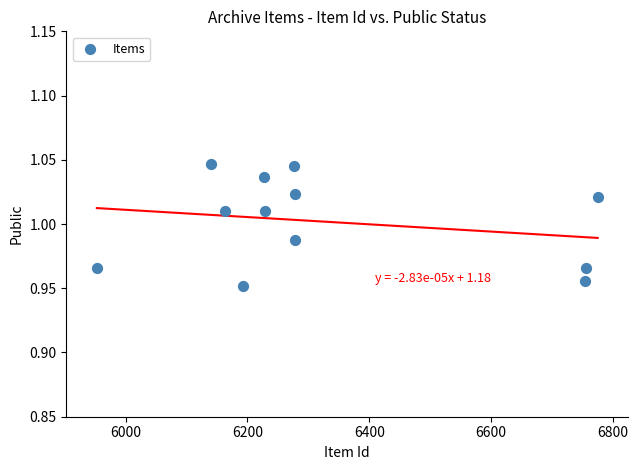

What is the average X value?

6335.6